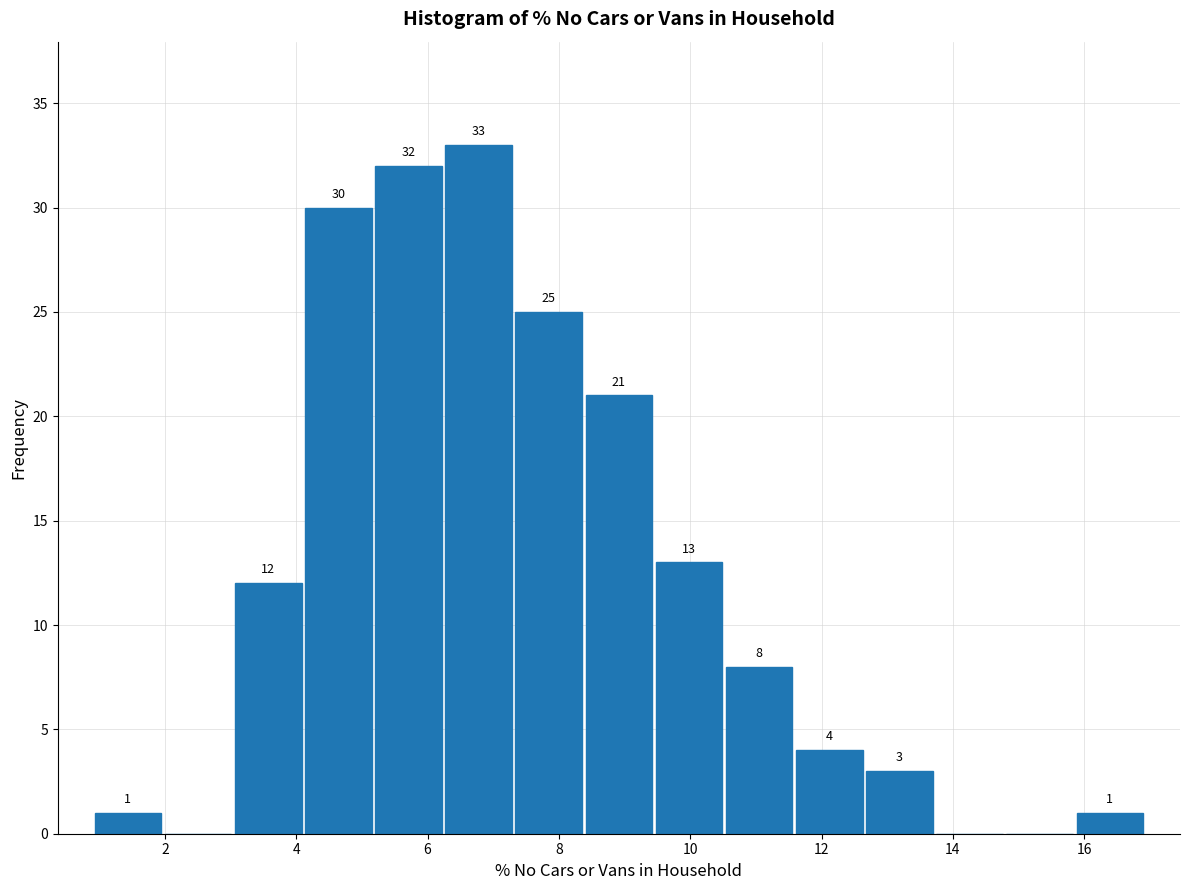

Which range on the x-axis has the tallest bar?

6.2 to 7.4